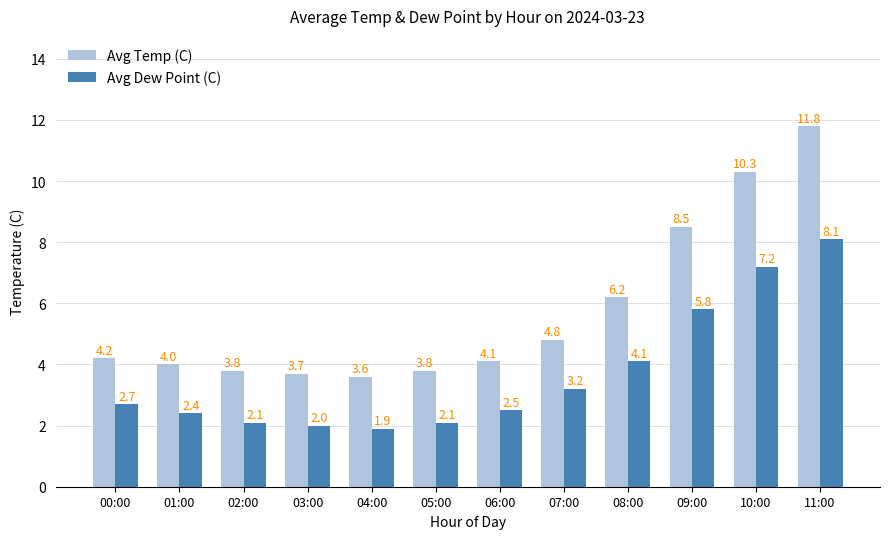

At which category is the sum across all series the highest?

11:00